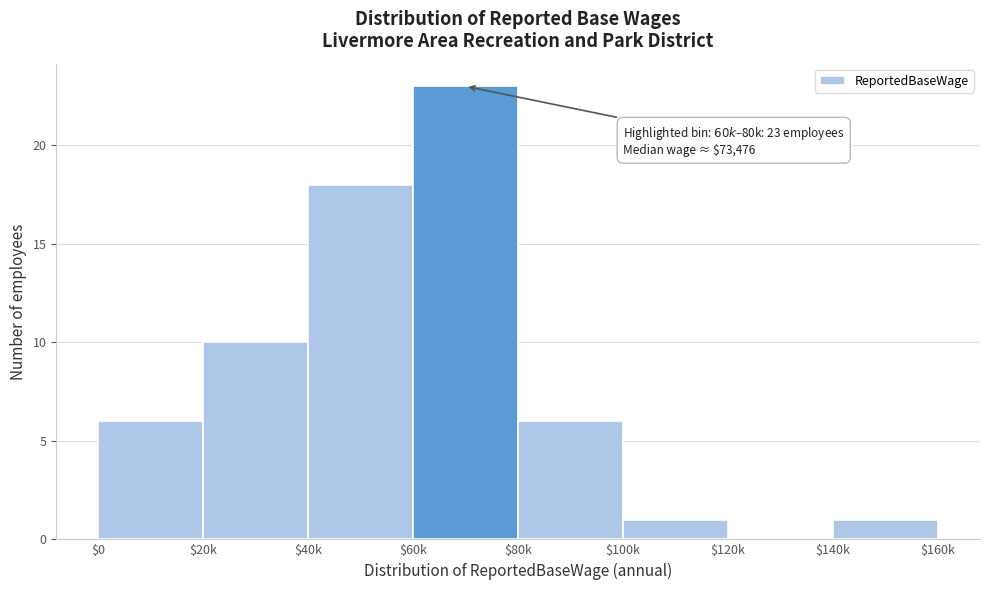

Is it true that the value at $0 is 6?

True